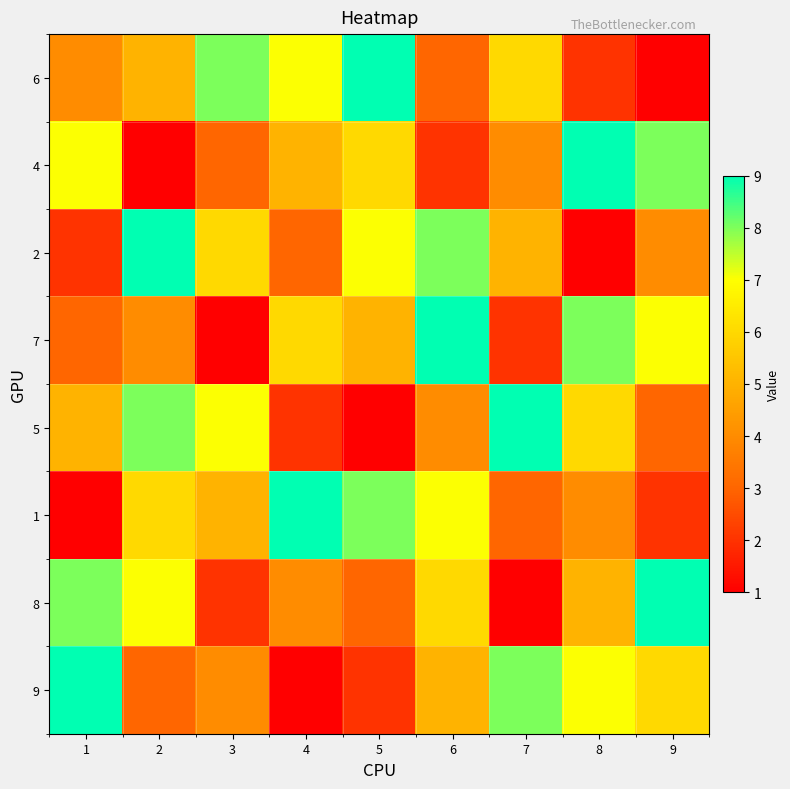

Which label corresponds to the largest value in the chart?

5